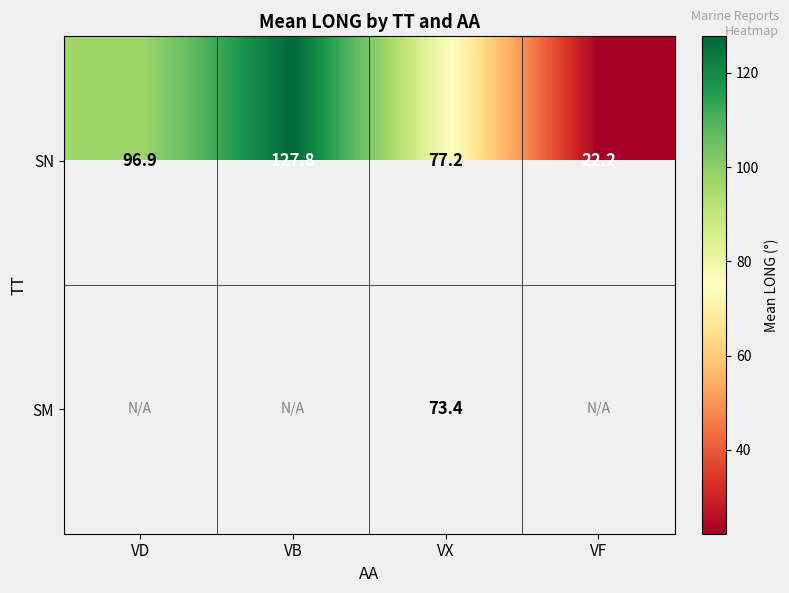

Between VB and VX, which is larger?

VB